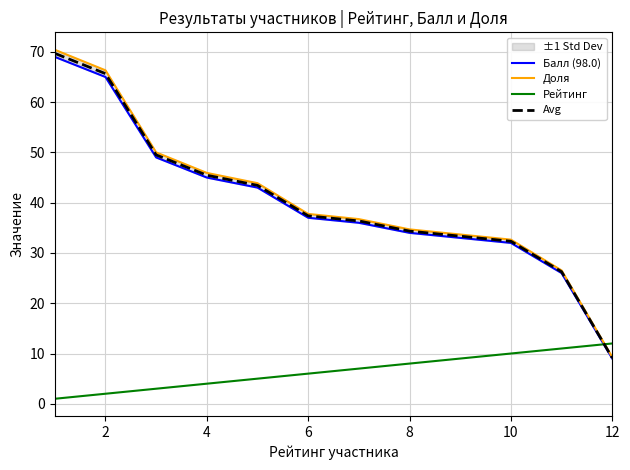

What is the sum of the Рейтинг values at 12 and 2?

14.0